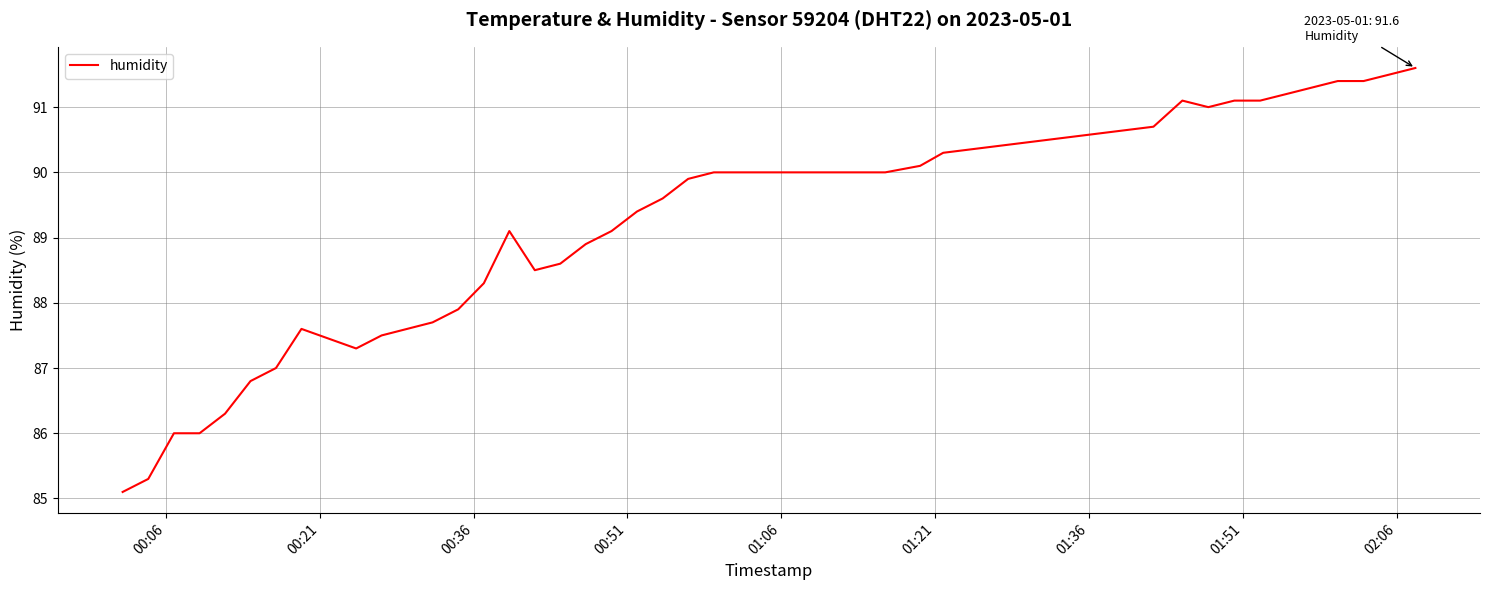

What is the minimum value shown in the chart?

85.1